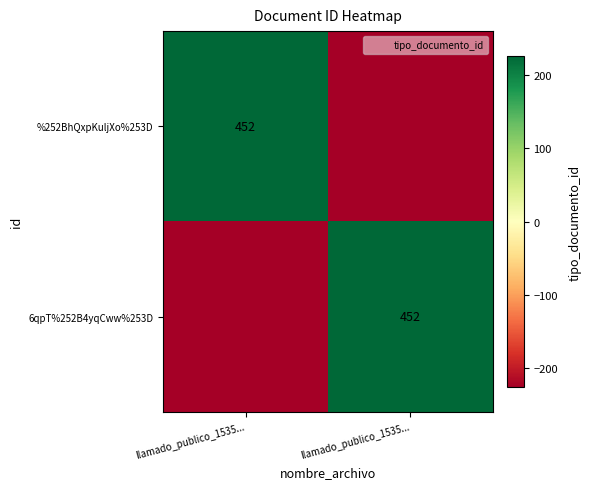

List the series in order of their peak value, highest first.

%252BhQxpKuljXo%253D, 6qpT%252B4yqCww%253D